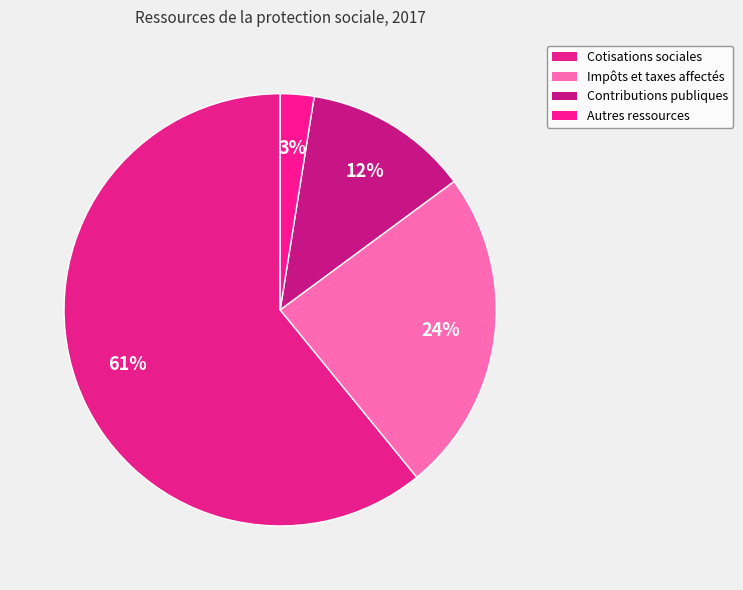

The Autres ressources slice represents 1% of the pie. True or false?

False